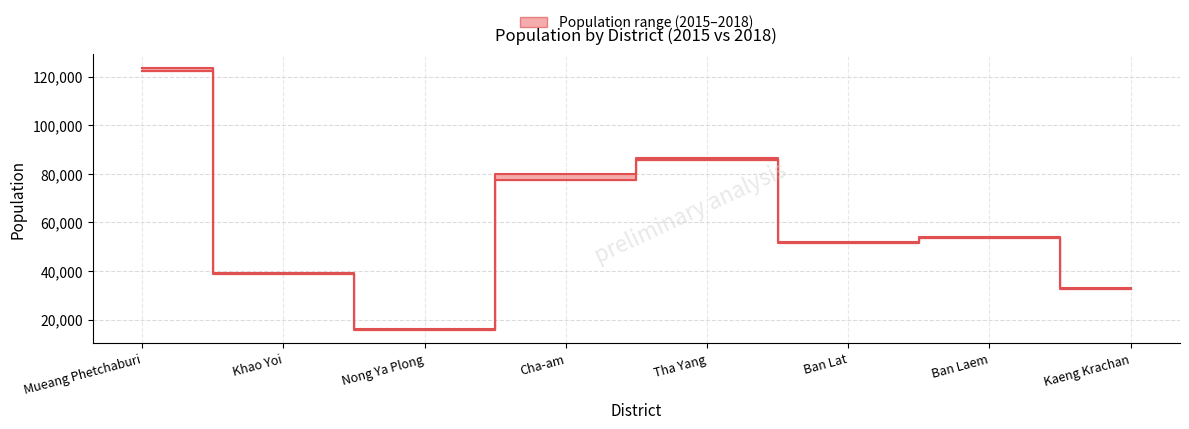

List the series in order of their peak value, lowest first.

Population 2015, Population 2018